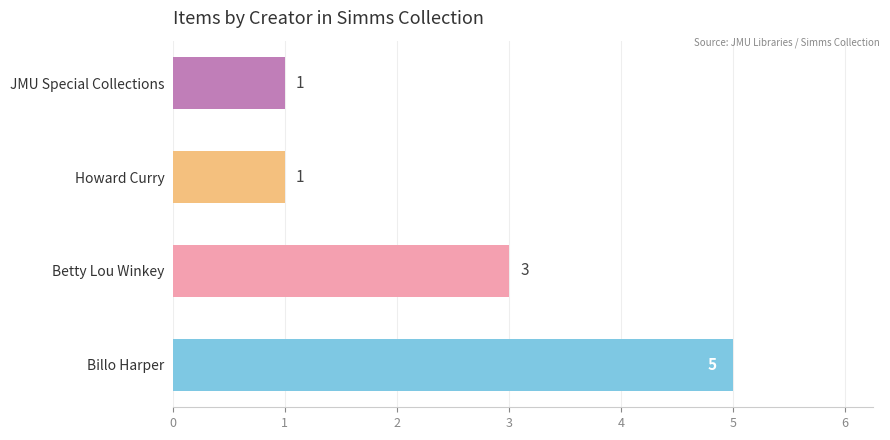

At which label is the value closest to 3?

Betty Lou Winkey